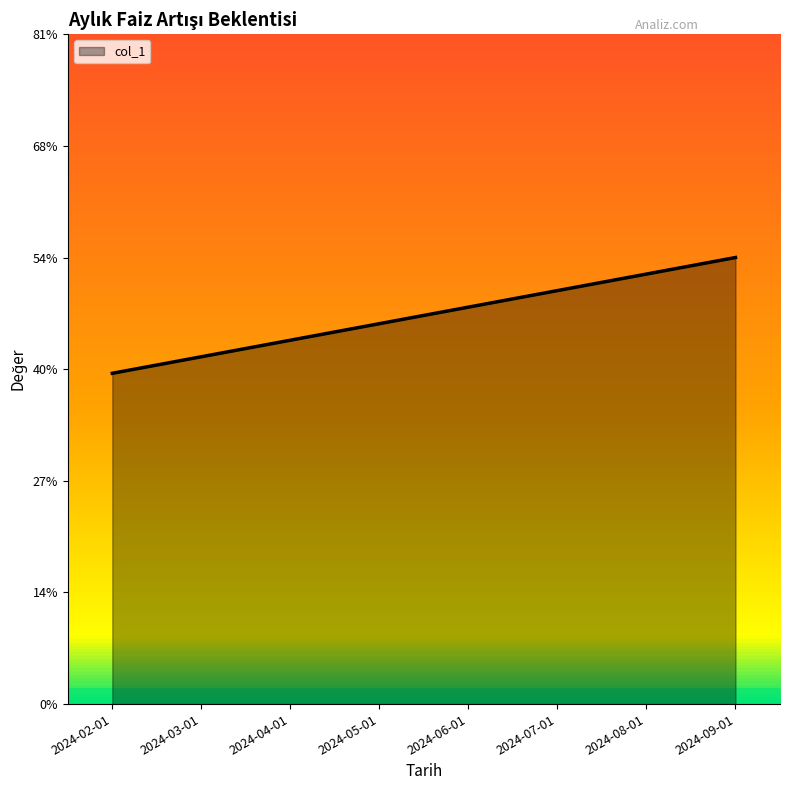

Which label corresponds to the smallest value in the chart?

2024-02-01